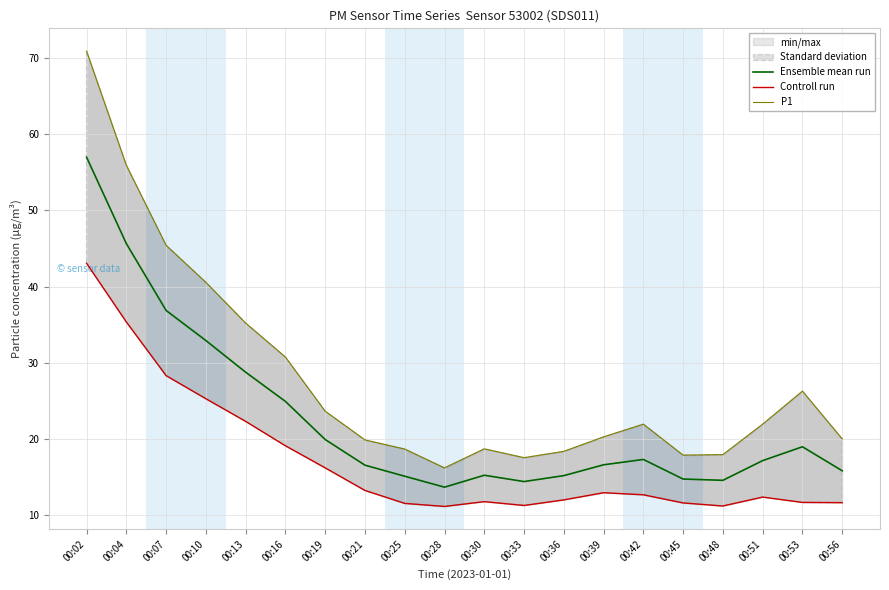

Which has a higher value, 00:51 or 00:48?

00:51